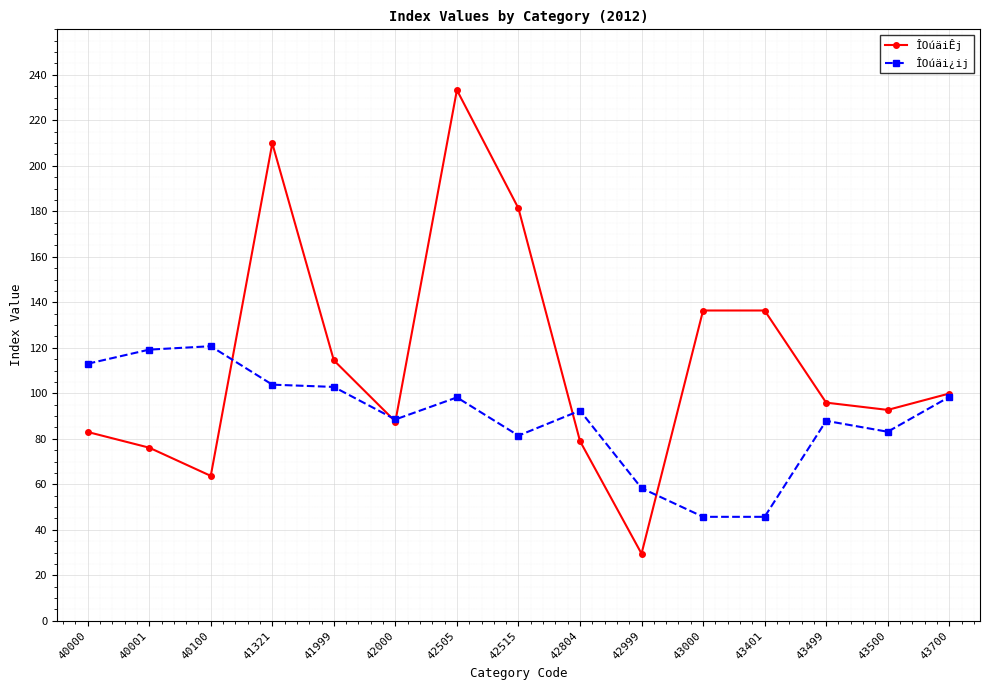

How many data points in ÎOúäi¿ij are less than 92?

7